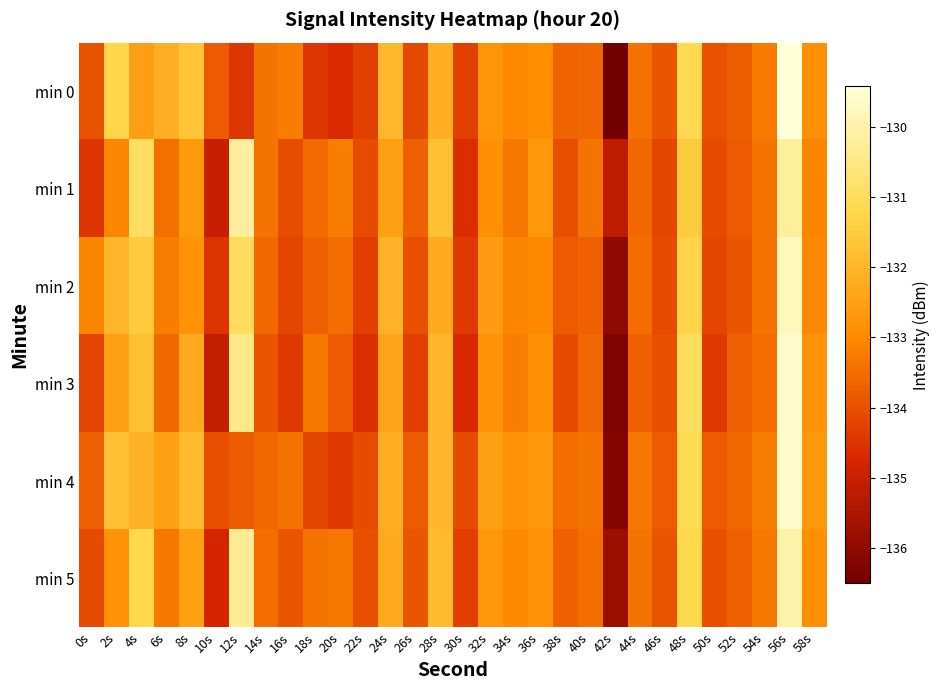

Reading left to right, transcribe all the data shown in this chart.

min 0: 0s=-134.0	2s=-131.3	4s=-132.5	6s=-132.1	8s=-131.7	10s=-133.8	12s=-134.4	14s=-133.4	16s=-133.2	18s=-134.4	20s=-134.7	22s=-134.3	24s=-132.0	26s=-134.1	28s=-132.2	30s=-134.3	32s=-132.7	34s=-133.0	36s=-132.9	38s=-133.7	40s=-133.6	42s=-136.5	44s=-133.4	46s=-133.9	48s=-131.2	50s=-134.0	52s=-133.8	54s=-133.3	56s=-129.4	58s=-132.9
min 1: 0s=-134.5	2s=-133.1	4s=-130.9	6s=-133.5	8s=-132.6	10s=-135.0	12s=-130.2	14s=-133.4	16s=-134.1	18s=-133.5	20s=-133.2	22s=-134.1	24s=-132.5	26s=-133.7	28s=-131.8	30s=-134.6	32s=-132.9	34s=-133.3	36s=-132.7	38s=-134.0	40s=-133.4	42s=-135.2	44s=-133.6	46s=-134.2	48s=-131.5	50s=-134.1	52s=-133.8	54s=-133.4	56s=-130.2	58s=-133.1
min 2: 0s=-133.1	2s=-132.0	4s=-131.5	6s=-133.2	8s=-132.8	10s=-134.5	12s=-131.0	14s=-133.6	16s=-134.2	18s=-133.7	20s=-133.5	22s=-134.3	24s=-132.1	26s=-134.0	28s=-132.3	30s=-134.4	32s=-132.6	34s=-133.1	36s=-133.0	38s=-133.8	40s=-133.7	42s=-136.0	44s=-133.5	46s=-134.1	48s=-131.3	50s=-134.2	52s=-133.9	54s=-133.4	56s=-129.8	58s=-133.0
min 3: 0s=-134.2	2s=-132.5	4s=-131.8	6s=-133.6	8s=-132.3	10s=-135.1	12s=-130.5	14s=-133.9	16s=-134.4	18s=-133.3	20s=-133.8	22s=-134.6	24s=-132.4	26s=-134.3	28s=-132.0	30s=-134.7	32s=-132.8	34s=-133.2	36s=-132.9	38s=-134.1	40s=-133.6	42s=-136.3	44s=-133.7	46s=-134.0	48s=-131.0	50s=-134.4	52s=-133.7	54s=-133.5	56s=-129.6	58s=-132.8
min 4: 0s=-133.7	2s=-131.8	4s=-132.1	6s=-132.5	8s=-131.9	10s=-134.0	12s=-133.8	14s=-133.6	16s=-133.4	18s=-134.2	20s=-134.4	22s=-134.1	24s=-132.2	26s=-133.8	28s=-132.0	30s=-134.1	32s=-132.5	34s=-132.8	36s=-132.7	38s=-133.5	40s=-133.4	42s=-136.2	44s=-133.3	46s=-133.8	48s=-131.1	50s=-133.8	52s=-133.6	54s=-133.2	56s=-129.6	58s=-132.7
min 5: 0s=-134.1	2s=-132.8	4s=-131.2	6s=-133.3	8s=-132.5	10s=-134.8	12s=-130.3	14s=-133.5	16s=-133.9	18s=-133.4	20s=-133.3	22s=-134.0	24s=-132.3	26s=-133.9	28s=-131.9	30s=-134.3	32s=-132.7	34s=-133.0	36s=-132.8	38s=-133.7	40s=-133.5	42s=-135.8	44s=-133.4	46s=-133.9	48s=-131.2	50s=-134.0	52s=-133.7	54s=-133.3	56s=-130.0	58s=-132.9